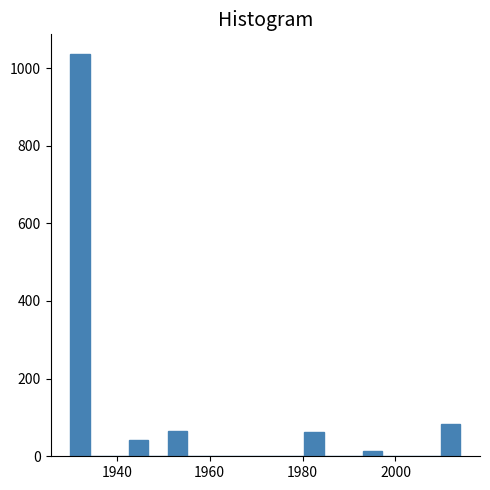

Around what value on the x-axis is the tallest bar? Give the approximate position of its centre, as read against the axis.

1932